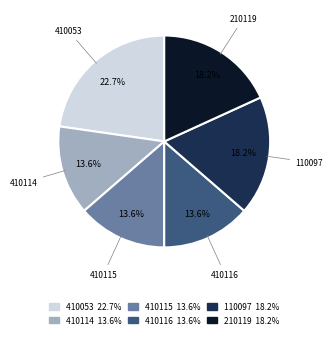

Is there any slice that represents more than half of the pie?

No